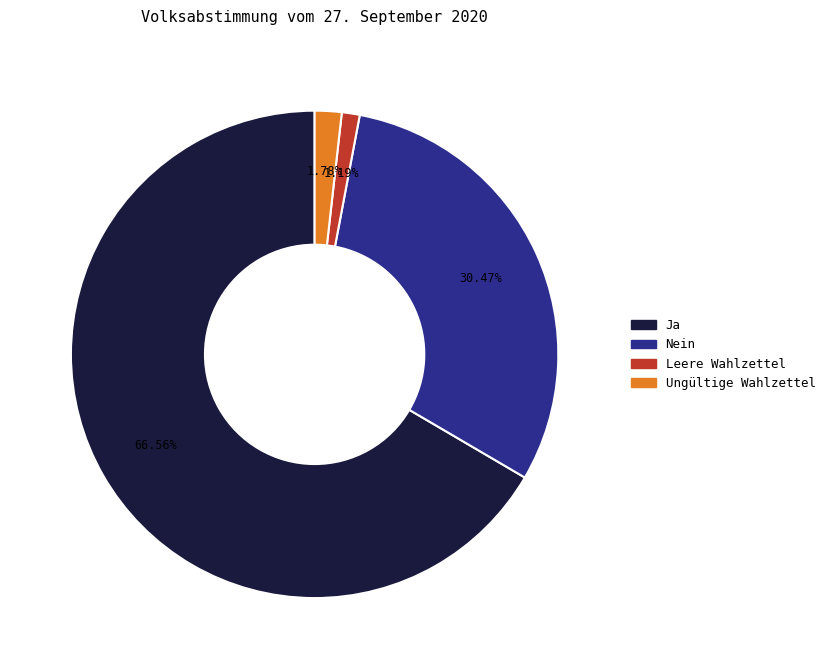

Rank the categories by value from lowest to highest.

Leere Wahlzettel, Ungültige Wahlzettel, Nein, Ja